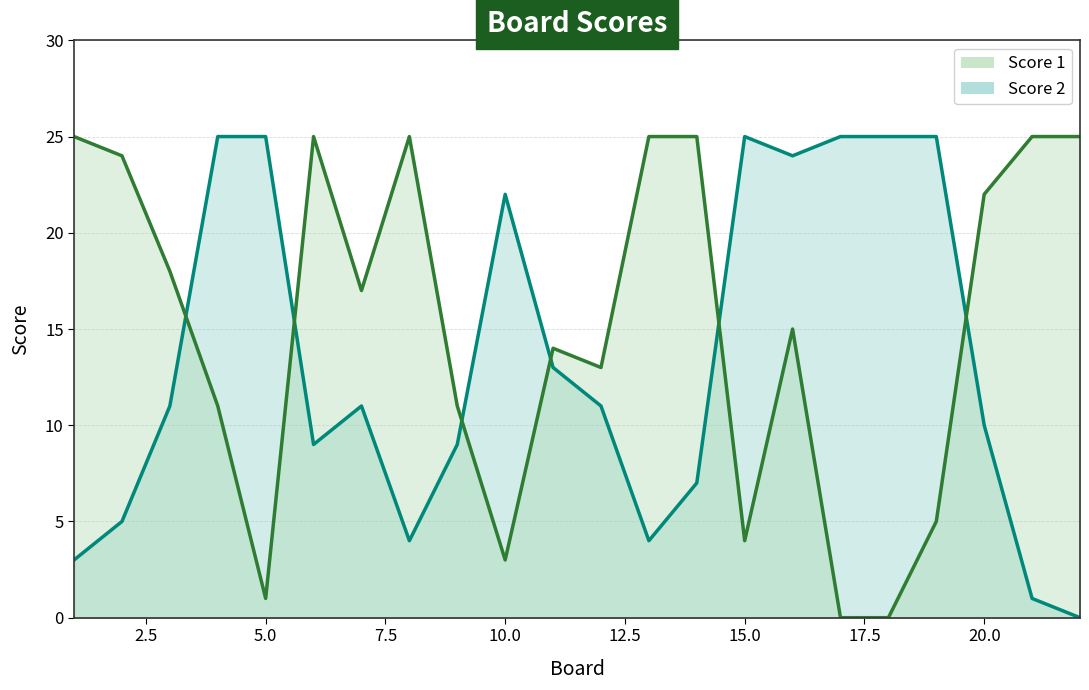

At which category is the sum across all series the highest?

16